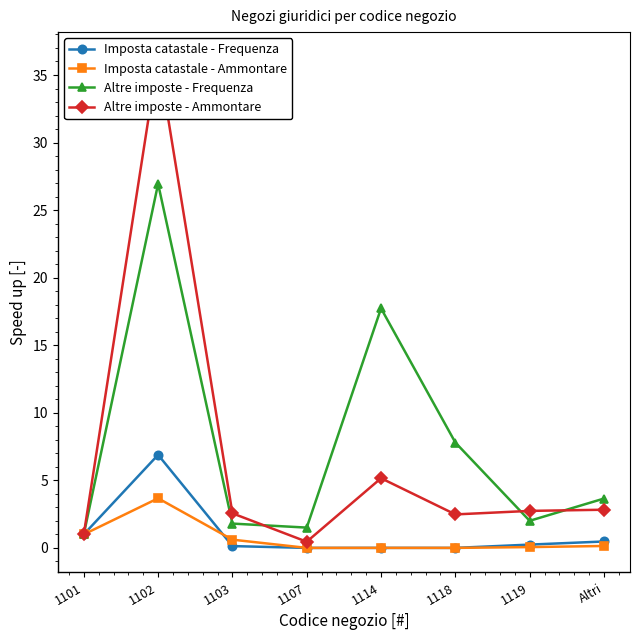

How many interior local valleys does the Altre imposte - Ammontare series have?

2